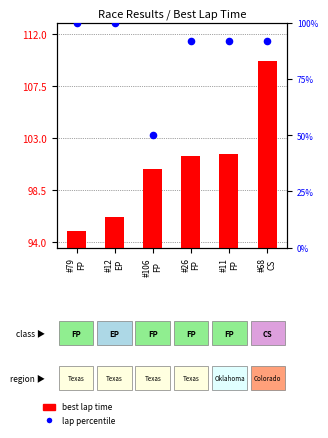

Which series contains the highest Y value?

lap percentile